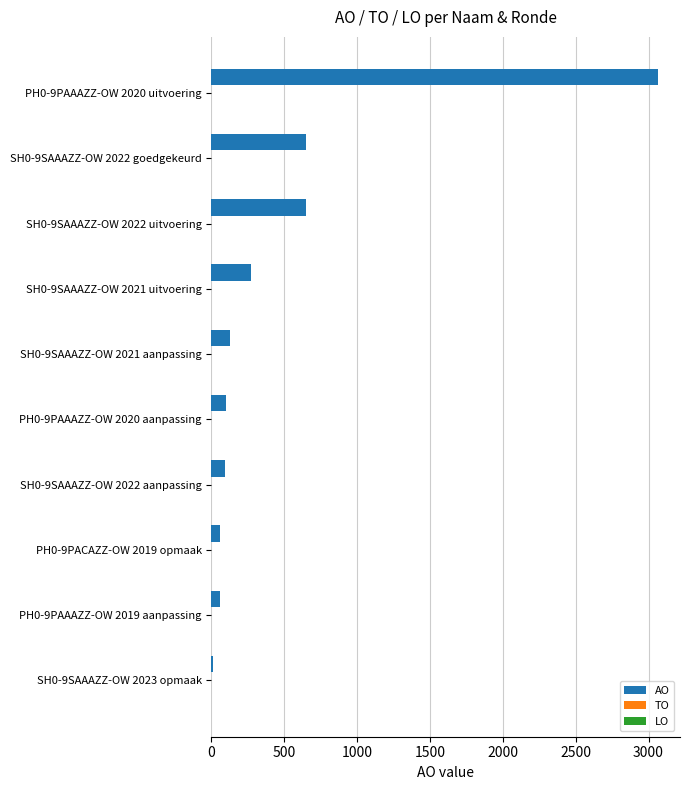

The chart shows a value of 101 at PH0-9PAAAZZ-OW 2020 aanpassing. True or false?

True